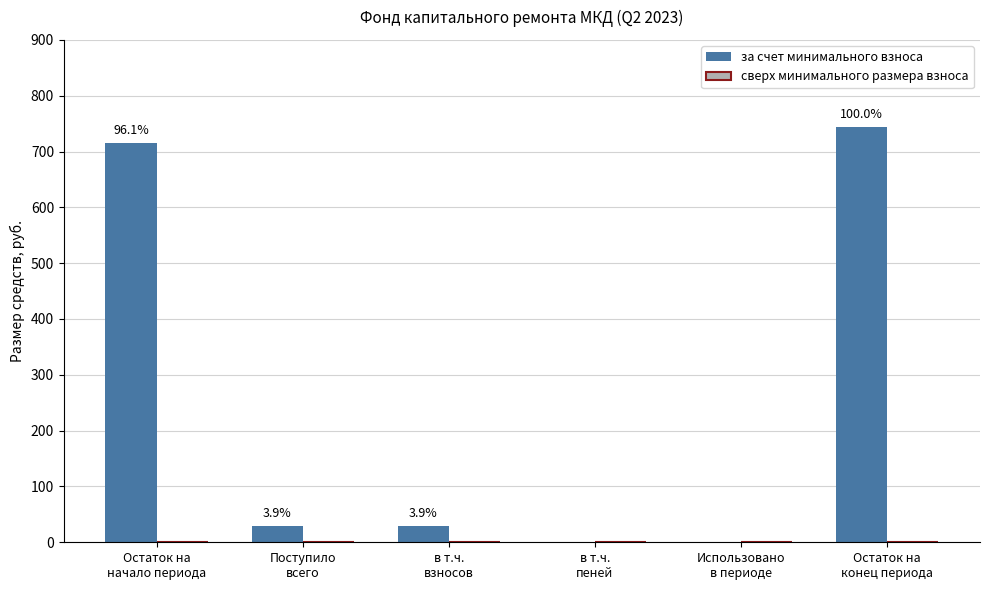

Does the chart contain stacked bars?

No